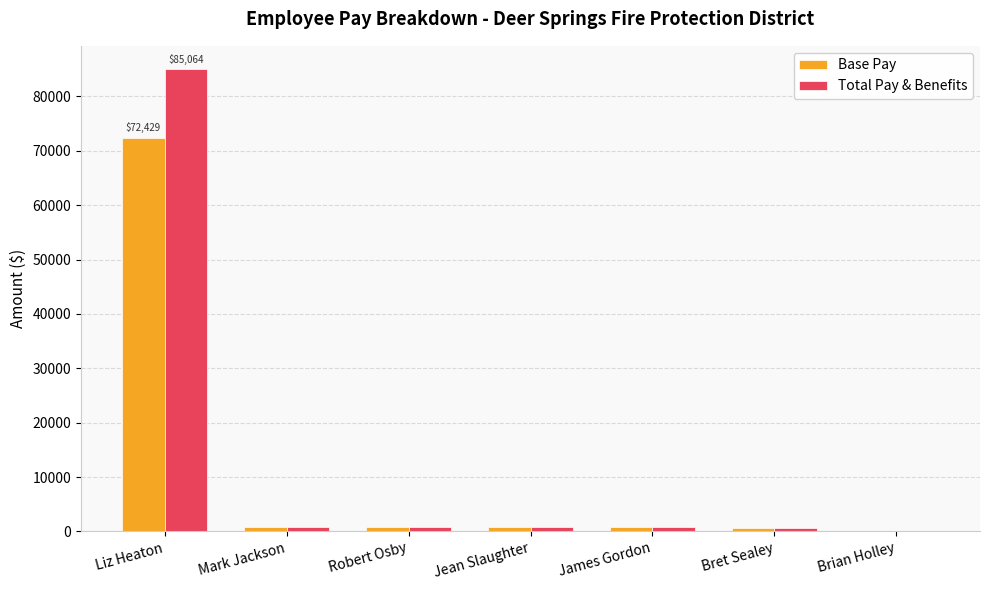

Which series has the widest spread of values?

Total Pay & Benefits